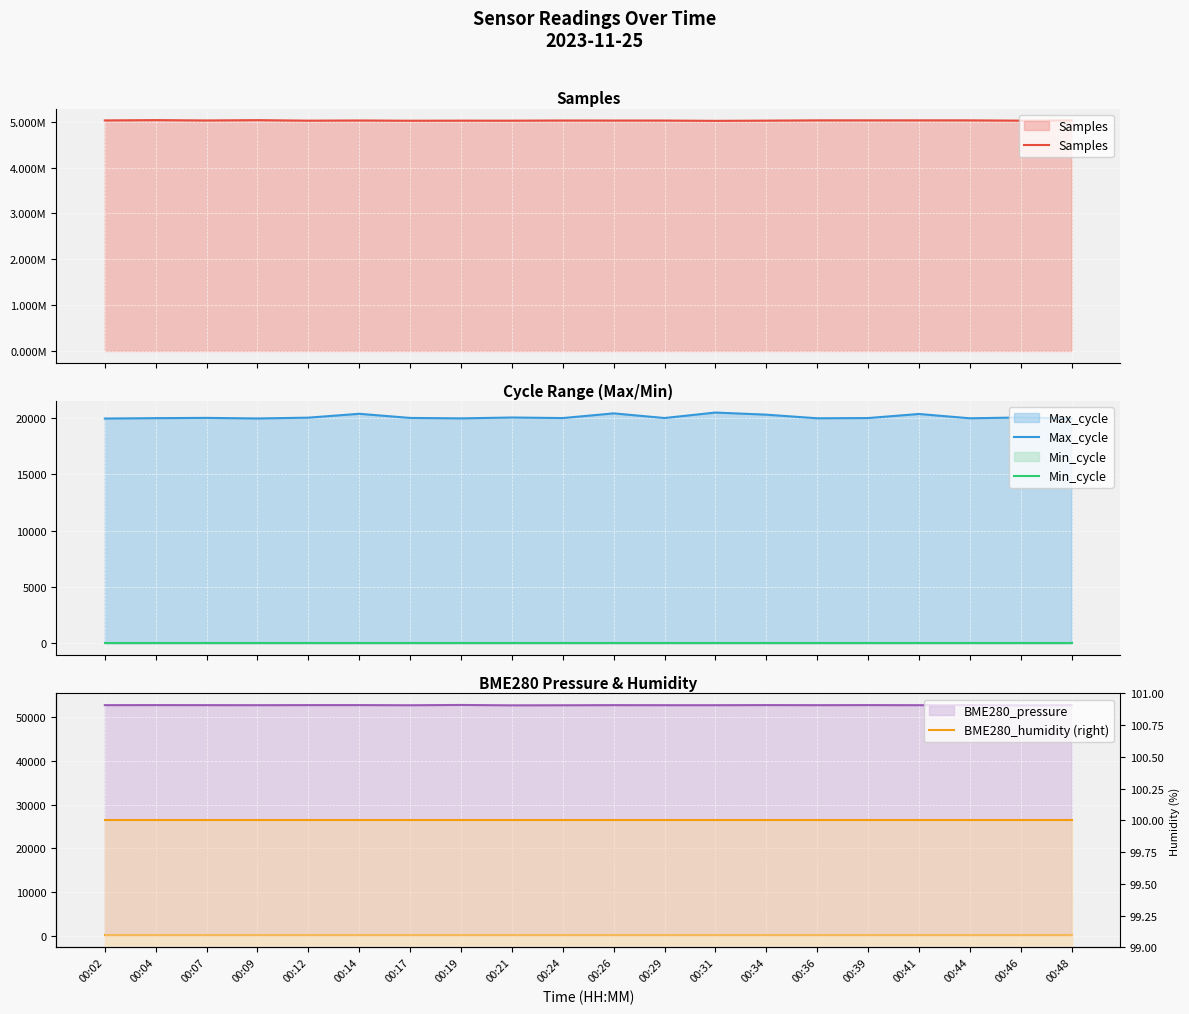

What is the lowest value of the Max_cycle series?

19925